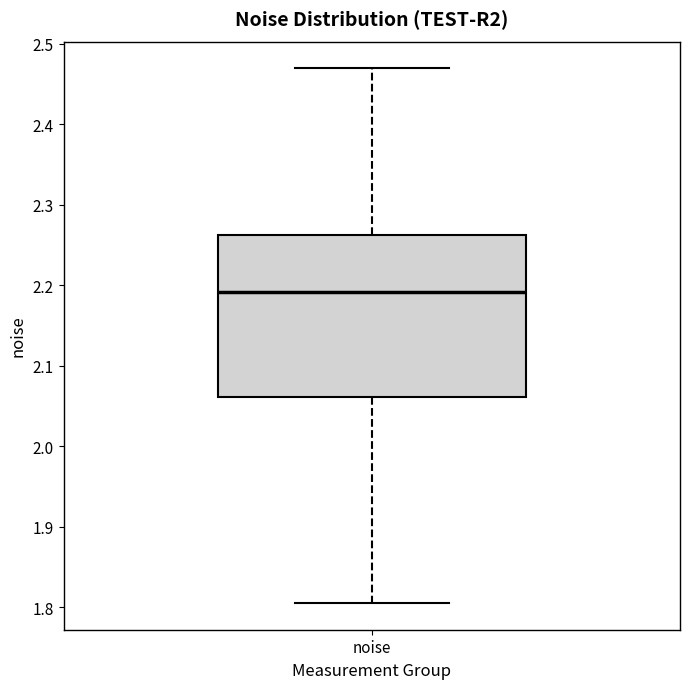

Transcribe this box plot: give where the median line is, the range the box spans, and where the two whiskers end, as read against the y-axis. The values are not printed on the chart, so give them approximately, as read against the axis.

median 2.19, box 2.06 to 2.26, whiskers 1.81 to 2.47